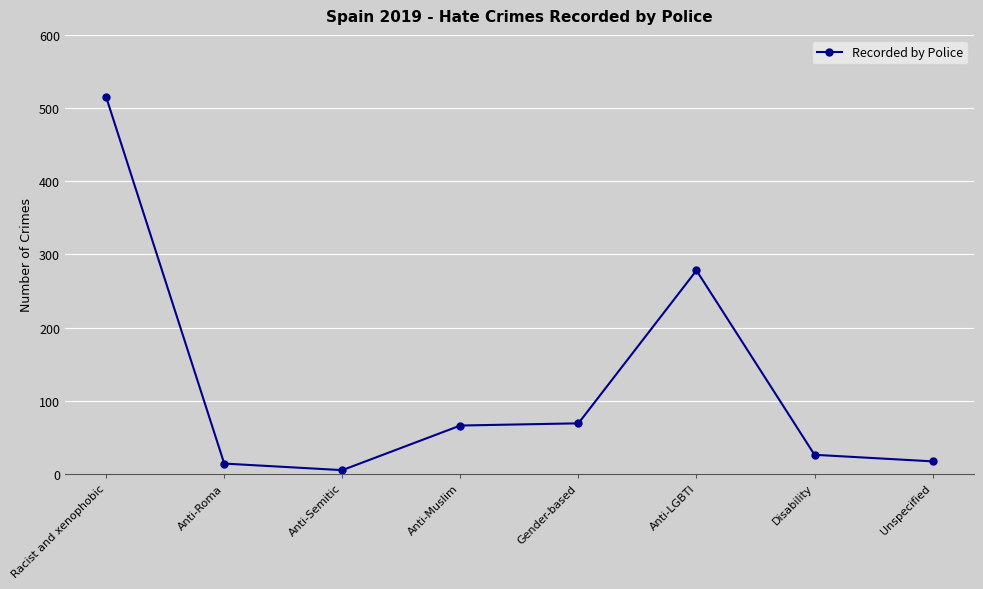

How many lines are shown in the chart?

1